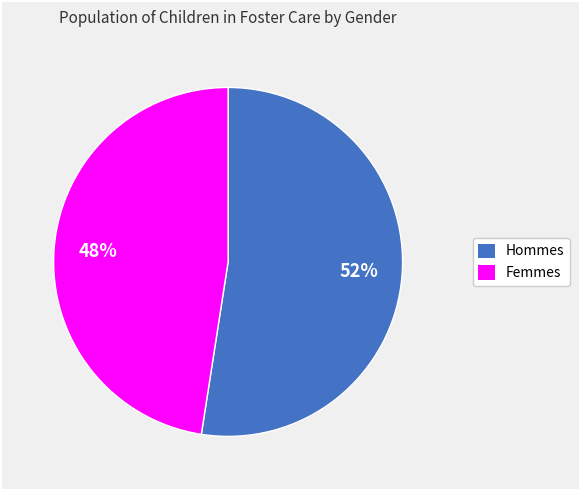

To the nearest percent, what is the average slice percentage?

50%